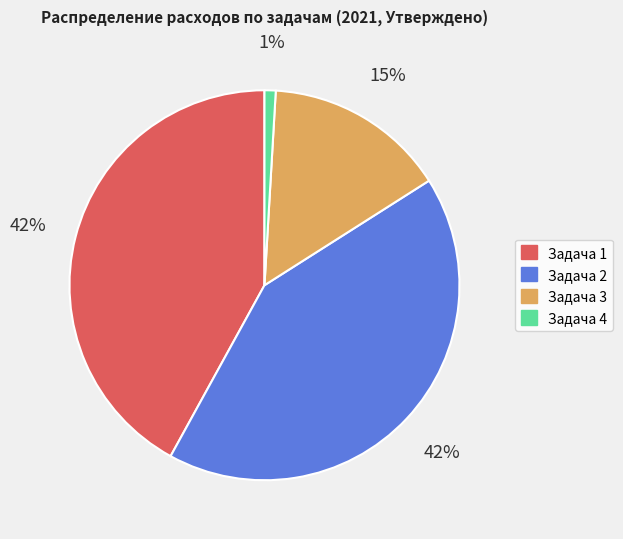

To the nearest percent, what is the difference between the largest and smallest slice percentages?

41%